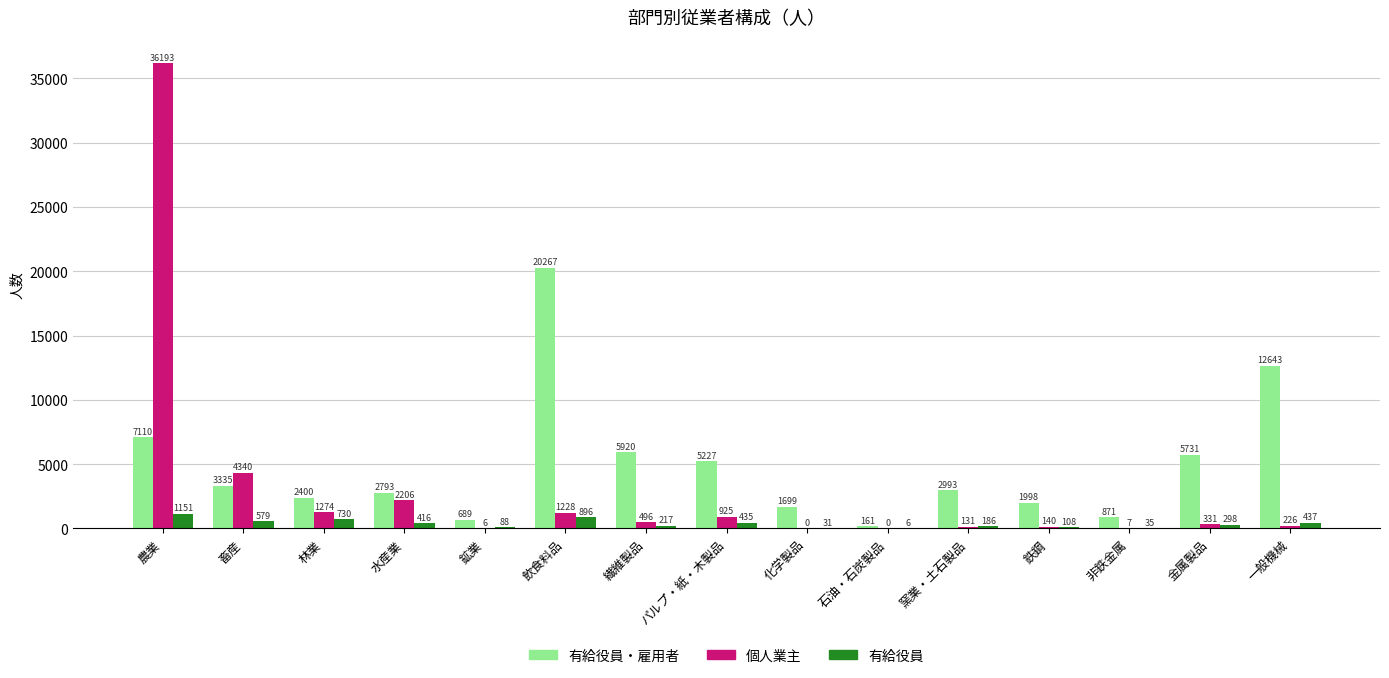

What is the sum of all 有給役員・雇用者 values?

73837